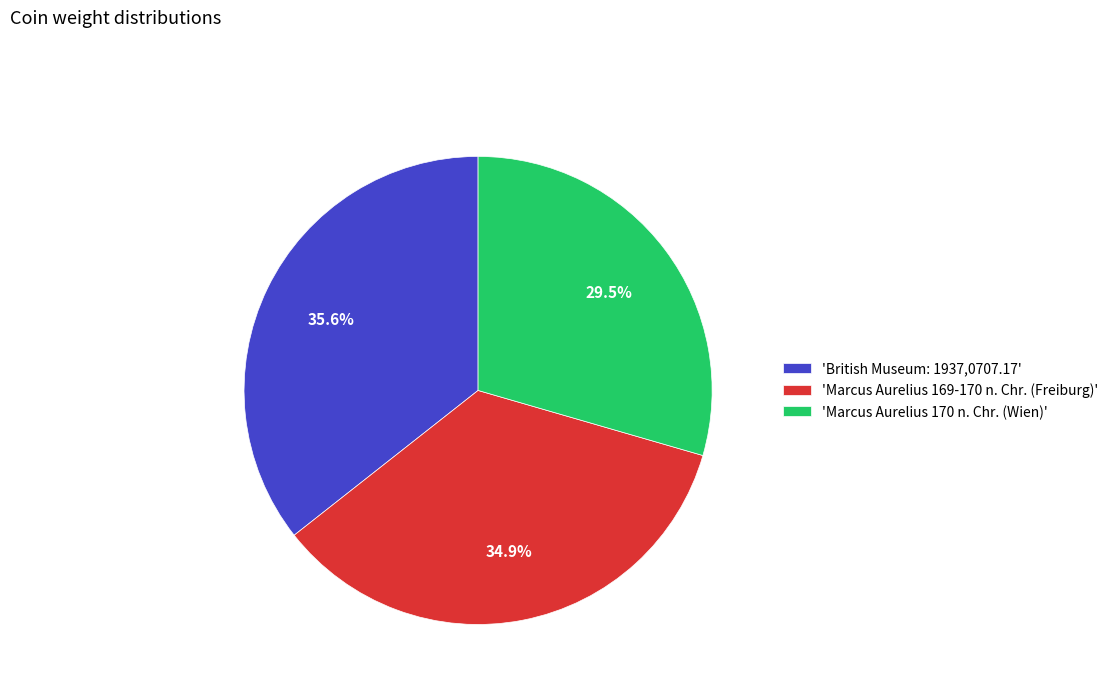

What percentage do 'British Museum: 1937,0707.17' and 'Marcus Aurelius 169-170 n. Chr. (Freiburg)' together represent?

70.5%